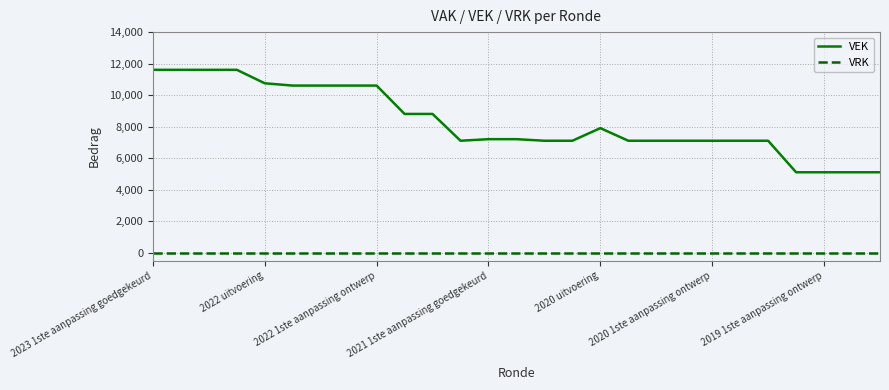

Reading right to left, what are all the values shown in this chart?

VEK: 5108	5108	5108	5108	7108	7108	7108	7108	7108	7108	7908	7108	7108	7208	7208	7108	8808	8808	10608	10608	10608	10608	10753	11608	11608	11608	11608
VRK: 0	0	0	0	0	0	0	0	0	0	0	0	0	0	0	0	0	0	0	0	0	0	0	0	0	0	0